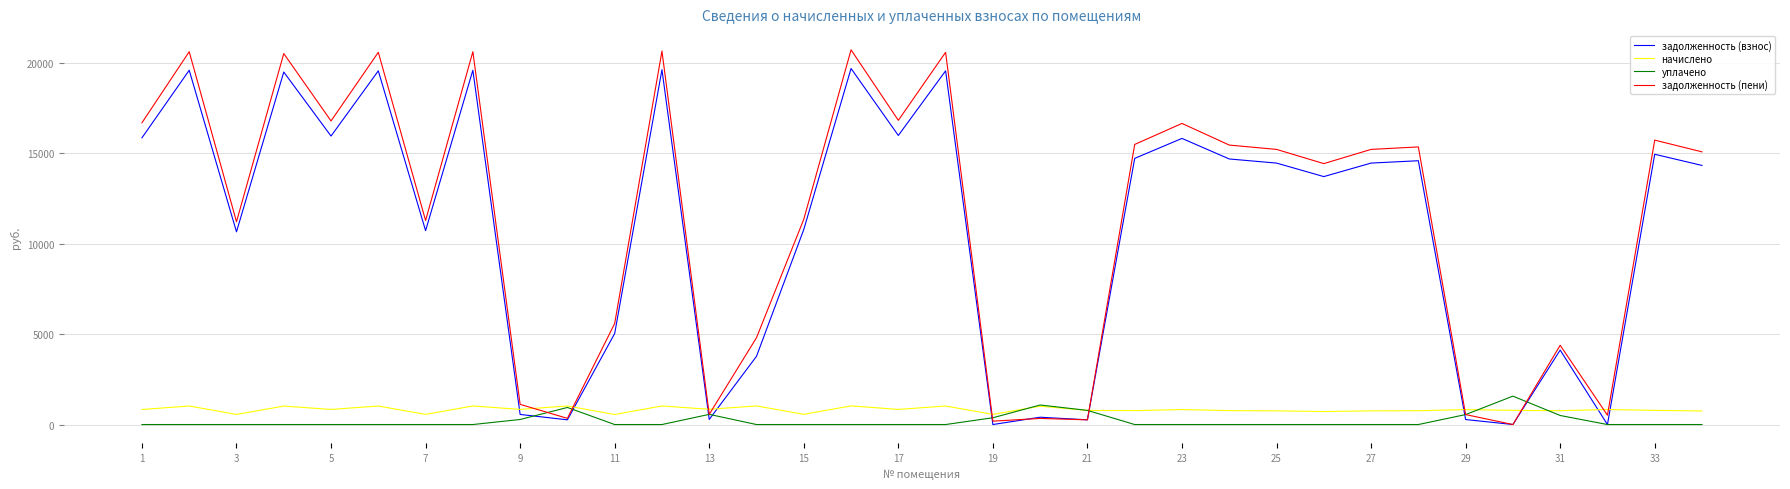

What is the greatest value displayed?

20716.1